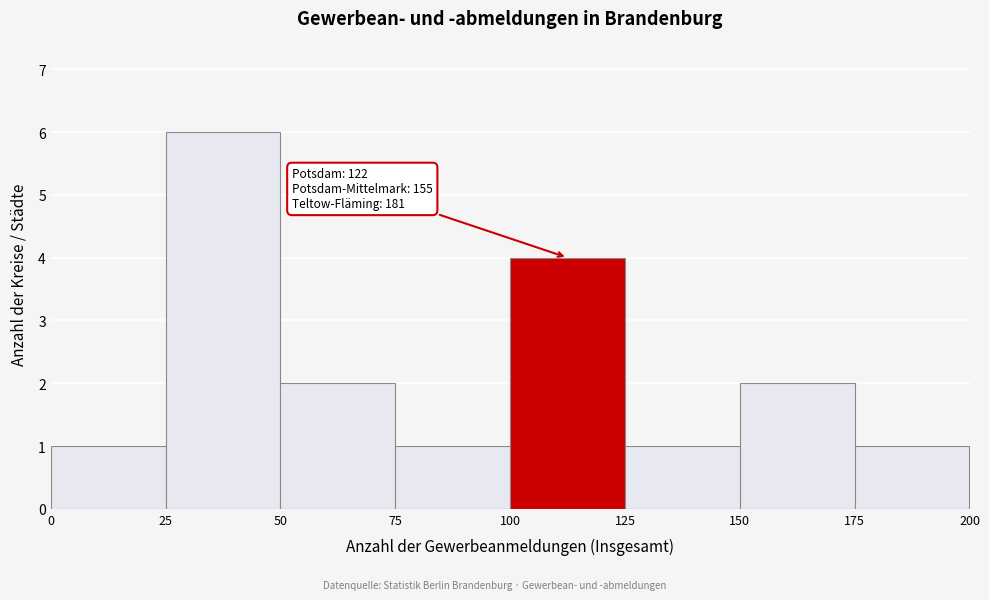

Over which range of the x-axis is the bar tallest?

25 to 50